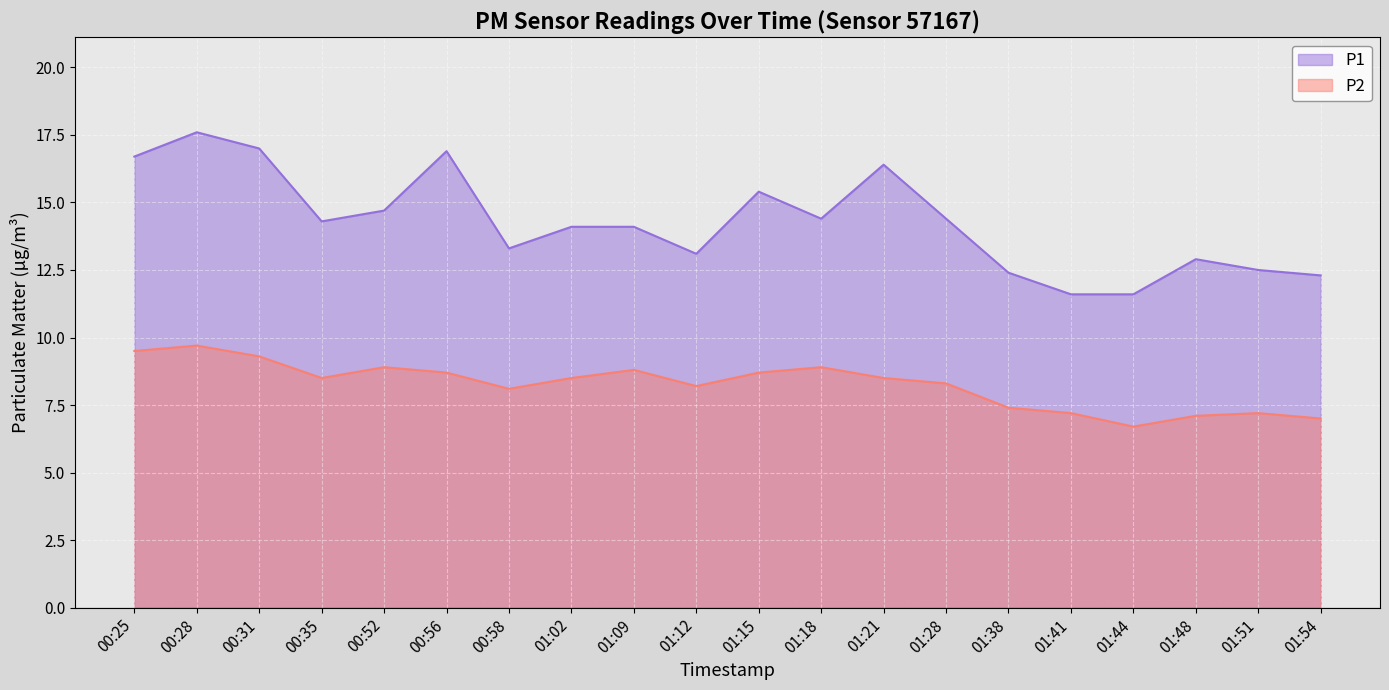

What is the sum of all P1 values?

285.7